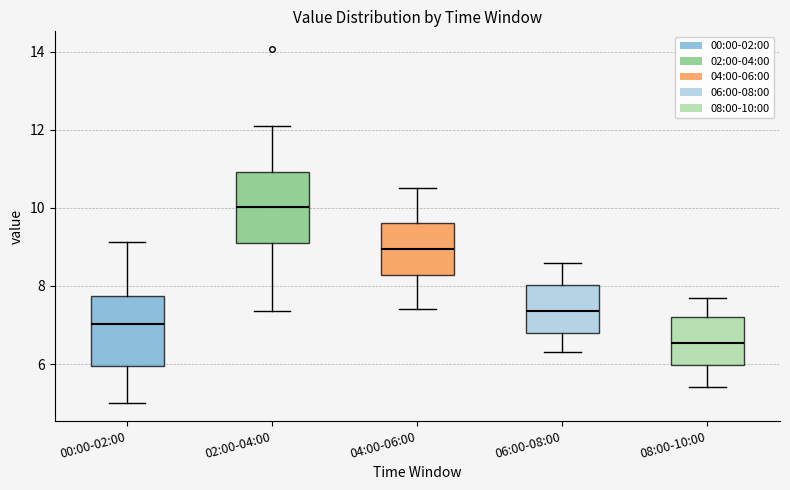

Where is the lower edge of the box for 08:00-10:00 on the y-axis? The values are not printed on the chart, so give them approximately, as read against the axis.

6.0